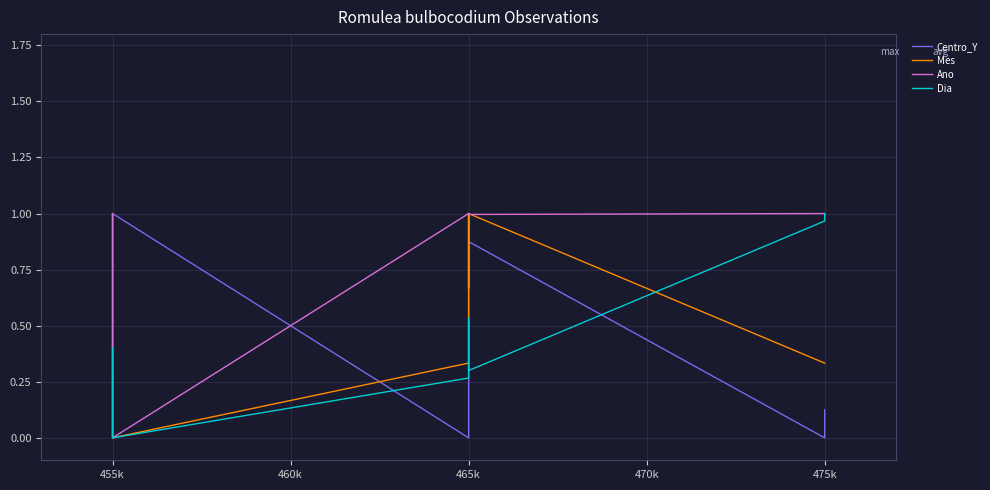

Reading right to left, list all the values displayed in this chart.

Centro_Y: 0.1	0.0	0.9	0.6	0.4	0.2	0.1	0.0	1.0	0.1	0.0
Mes: 0.3	0.3	1.0	0.7	0.7	1.0	0.7	0.3	0.0	1.0	1.0
Ano: 1.0	1.0	1.0	1.0	1.0	1.0	1.0	1.0	0.0	1.0	1.0
Dia: 1.0	1.0	0.3	0.4	0.5	0.5	0.4	0.3	0.0	0.3	0.4